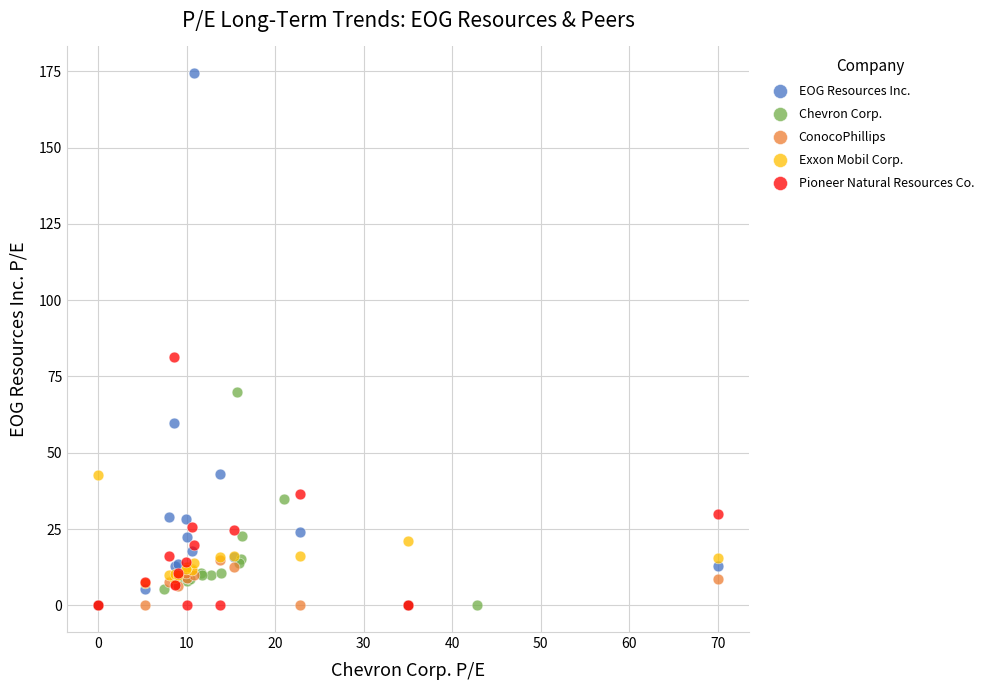

Which series has the largest Y range (max minus min)?

EOG Resources Inc.